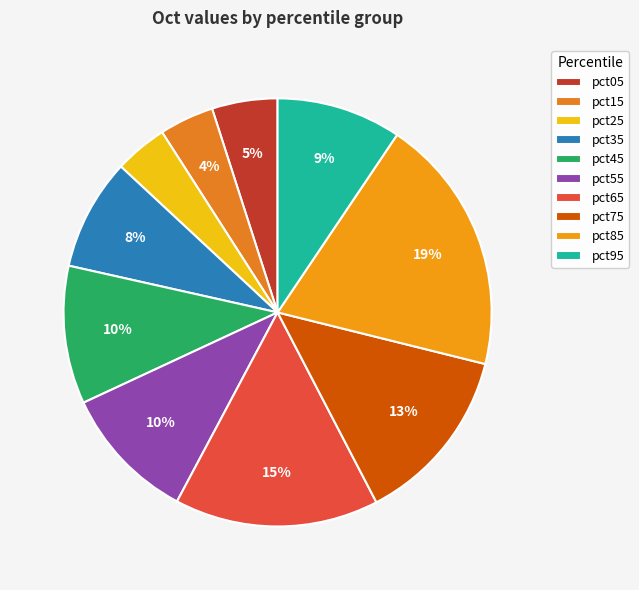

The pct55 slice represents 3% of the pie. True or false?

False